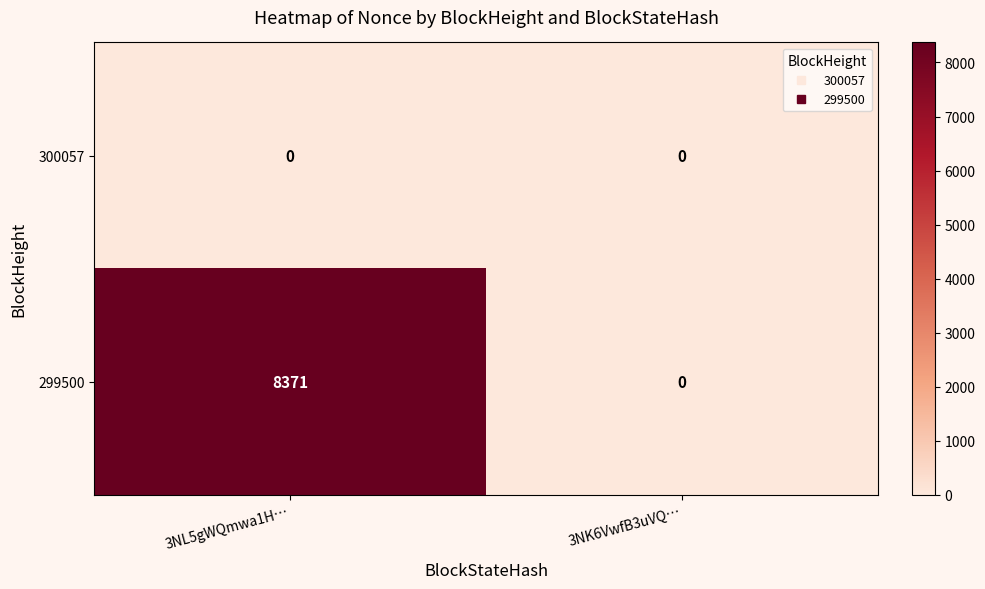

At which category is the sum across all series the highest?

3NL5gWQmwa1H…